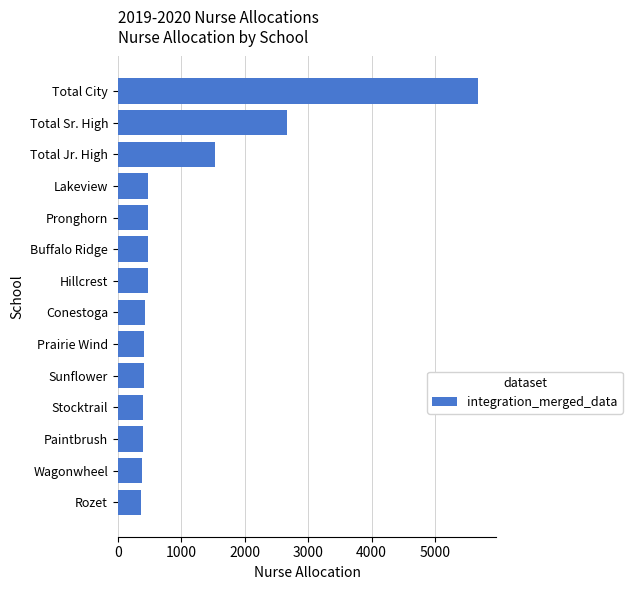

Count the number of data series in this chart.

1